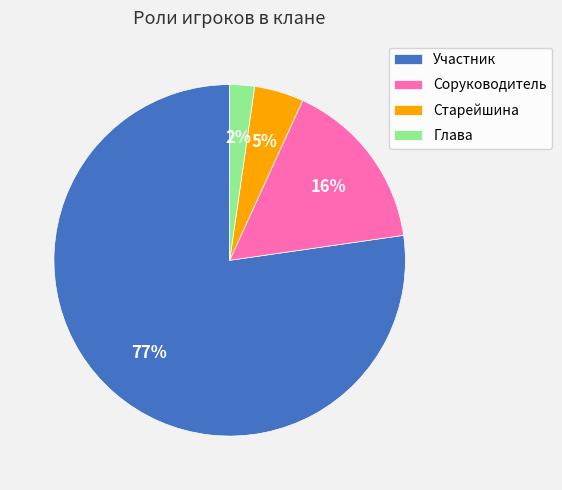

Is Участник the majority of the pie?

Yes